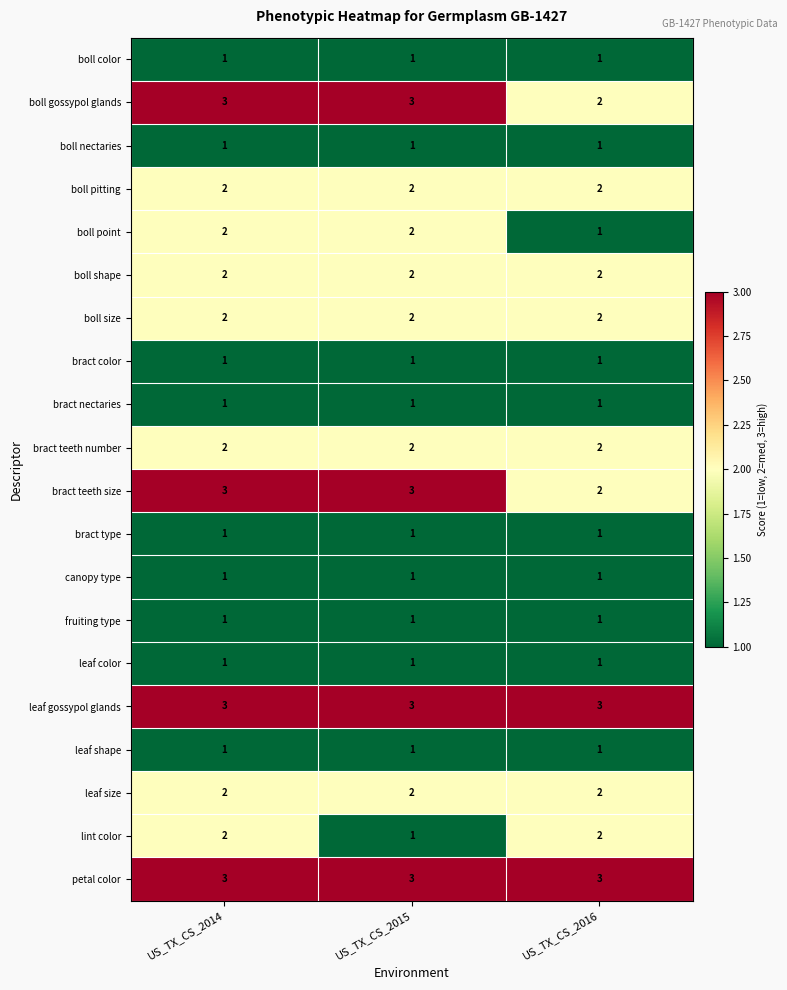

The boll color series shows 1 at US_TX_CS_2016. True or false?

True